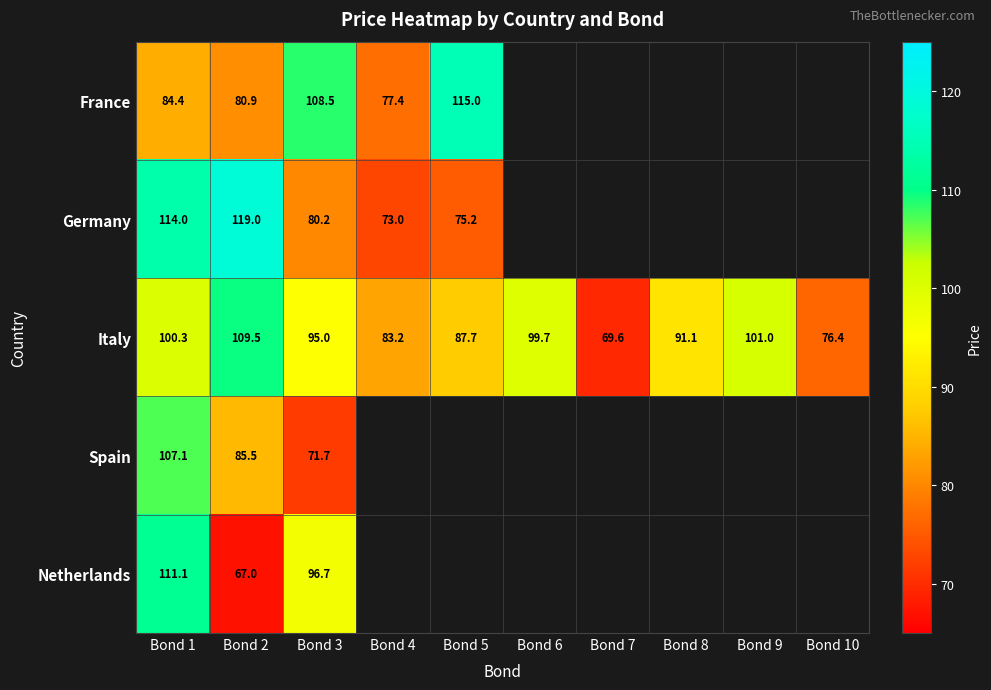

What is the greatest value displayed?

119.0